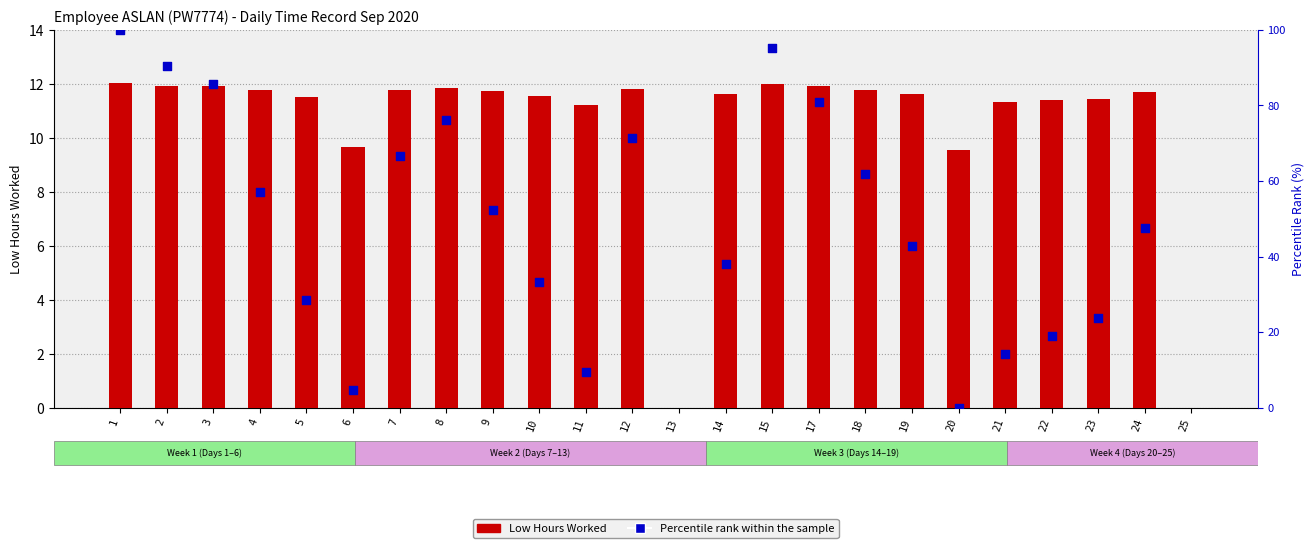

Approximately how many times larger is the value at 9 compared to 8?

1.0